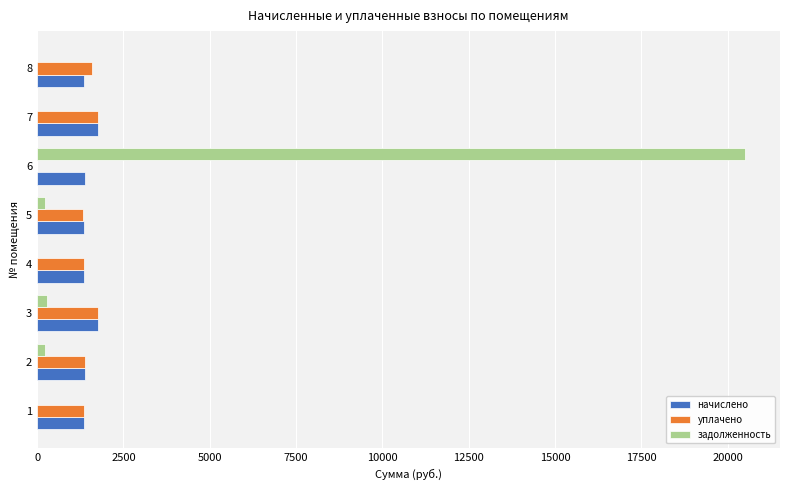

What is the total value across all series at 7?

3540.2